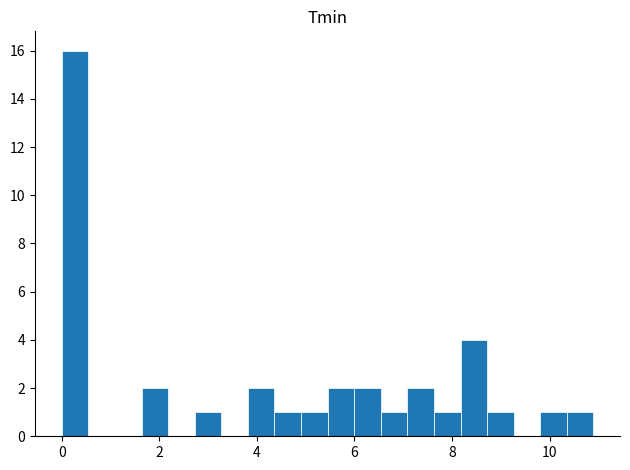

Read against the x-axis, roughly where is the centre of the tallest bar?

0.2